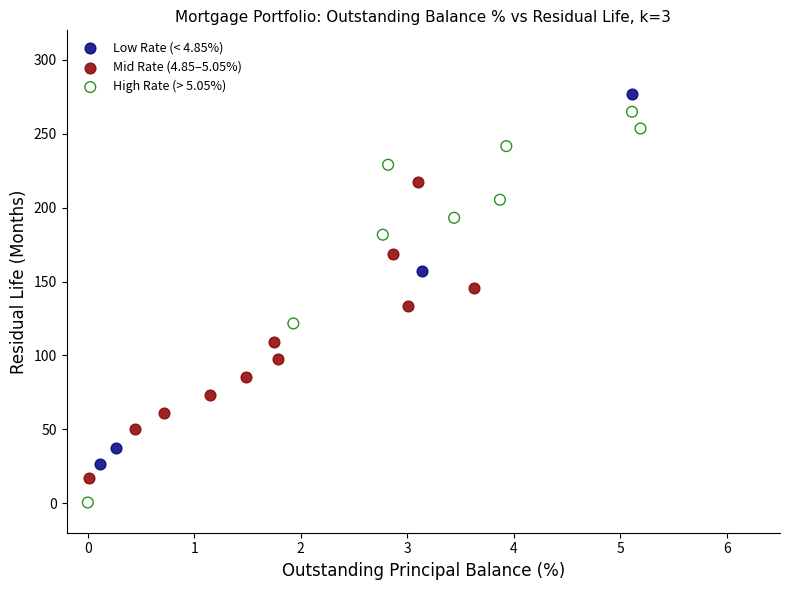

Which series reaches the minimum Y coordinate?

High Rate (> 5.05%)